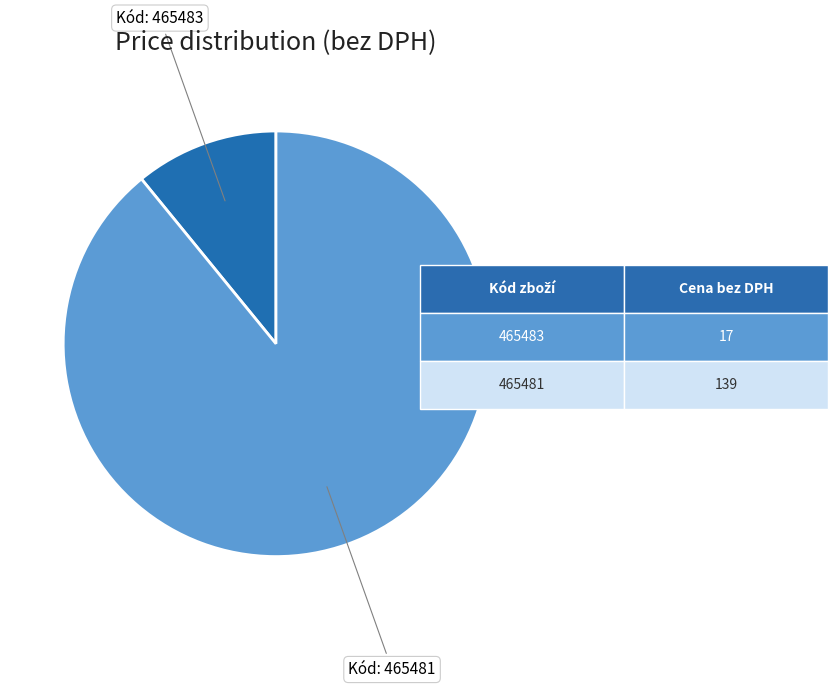

Is there any slice that represents more than half of the pie?

Yes